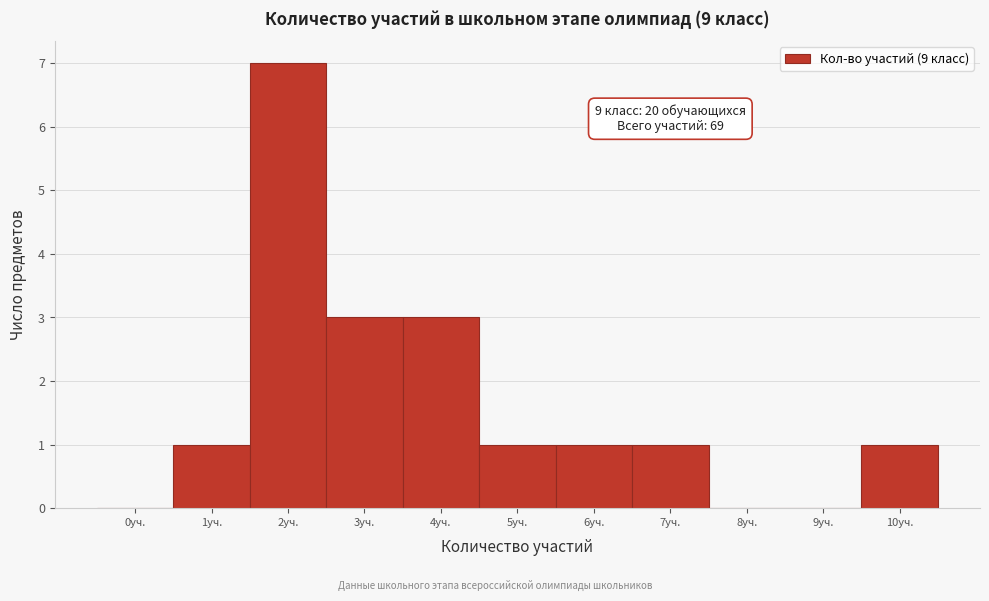

Reading left to right, list all the values displayed in this chart.

0уч.=0	1уч.=1	2уч.=7	3уч.=3	4уч.=3	5уч.=1	6уч.=1	7уч.=1	8уч.=0	9уч.=0	10уч.=1